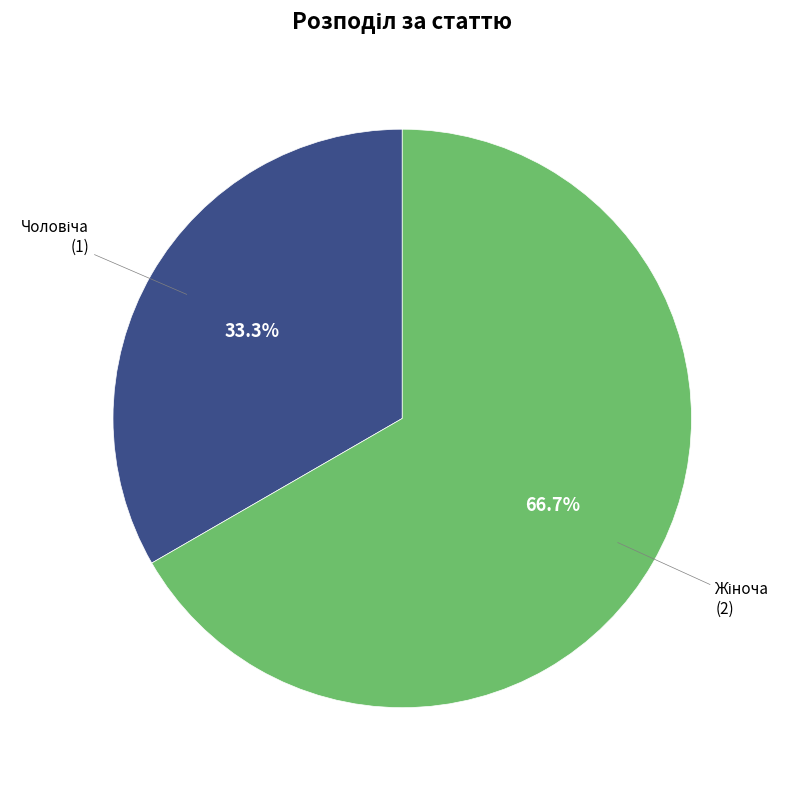

To the nearest percent, what is the difference between the largest and smallest slice percentages?

33%